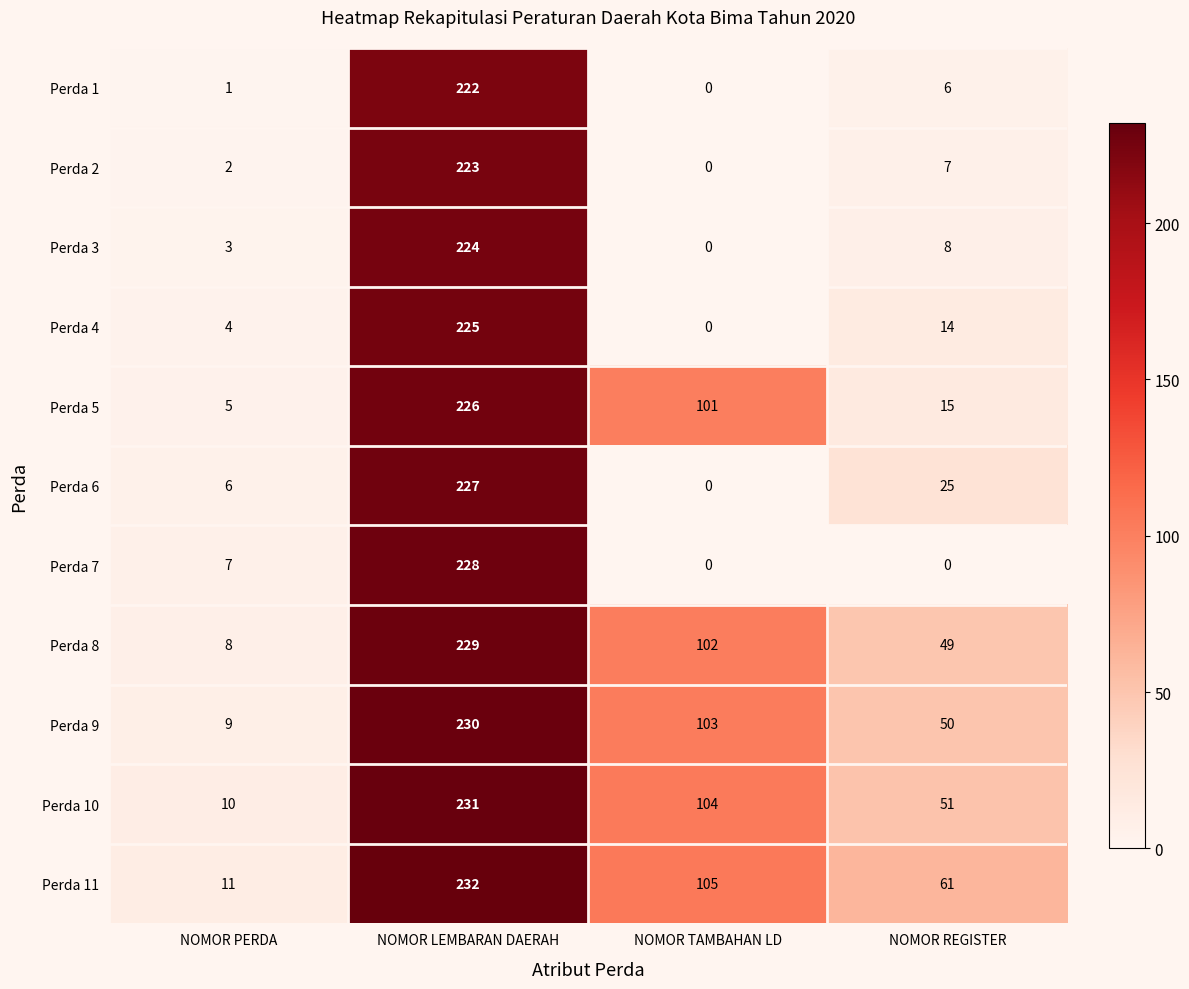

At which category is the sum across all series the highest?

NOMOR LEMBARAN DAERAH